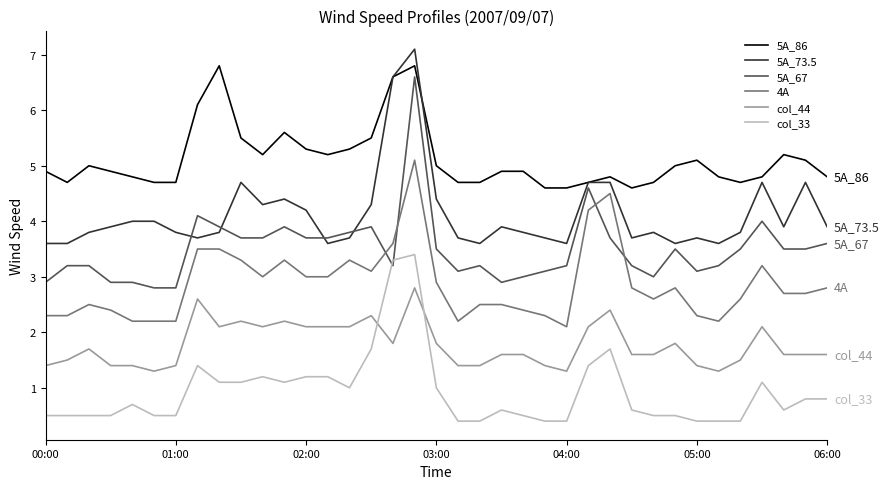

Which series has the largest total across all categories?

5A_86